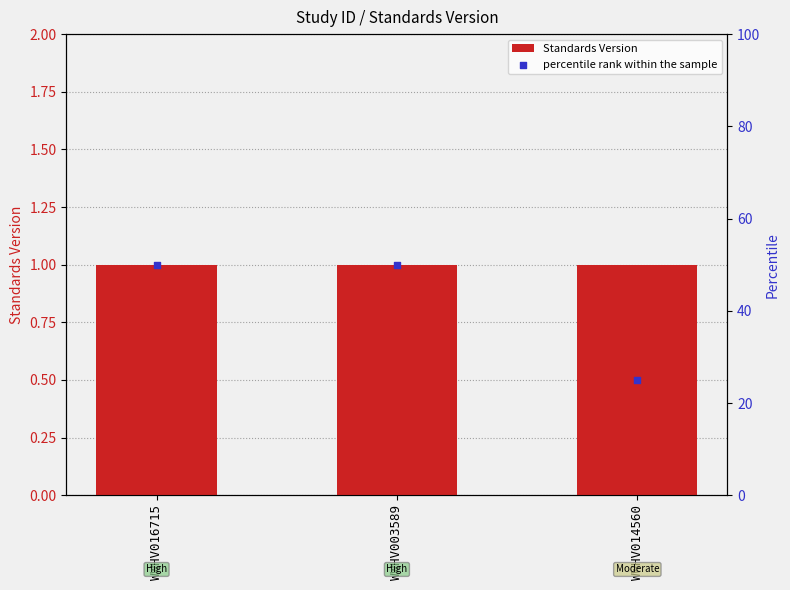

At how many categories does at least one series exceed 22?

3